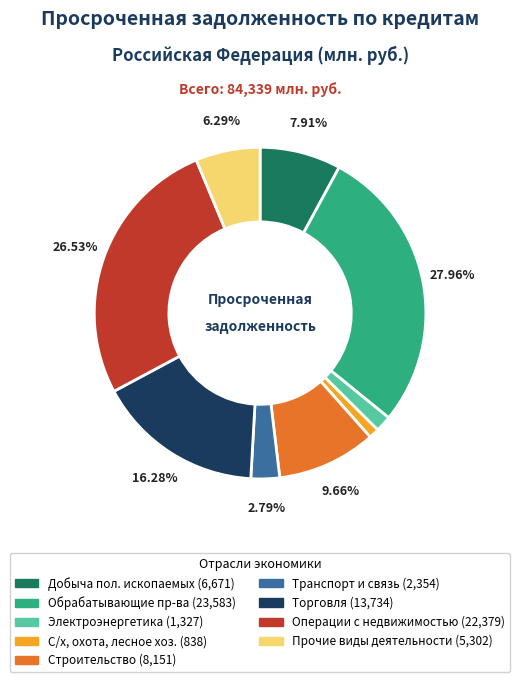

Is there a majority slice in this chart?

No